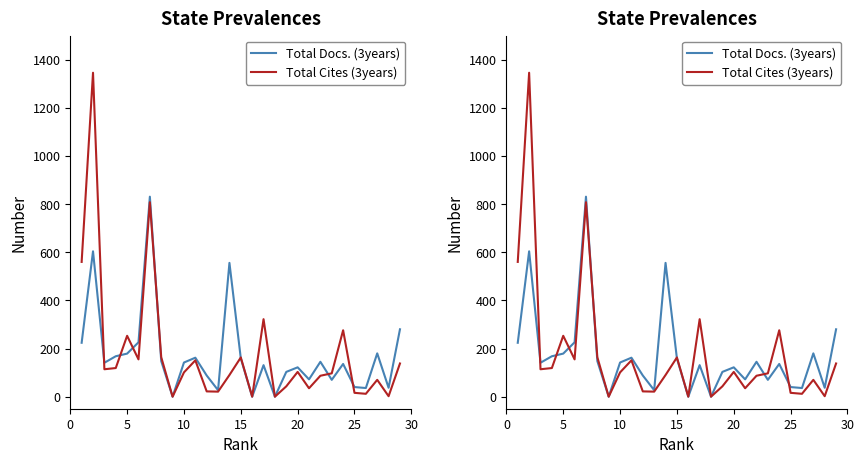

What are all the series names shown in the legend?

Total Docs. (3years), Total Cites (3years)